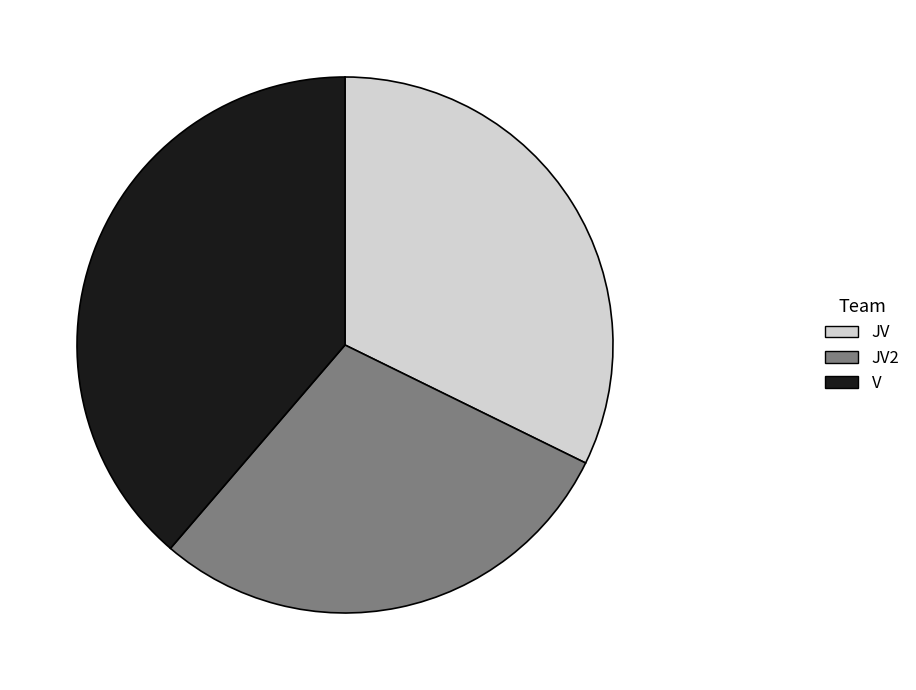

Approximately how many times larger is the value at JV compared to V?

0.8